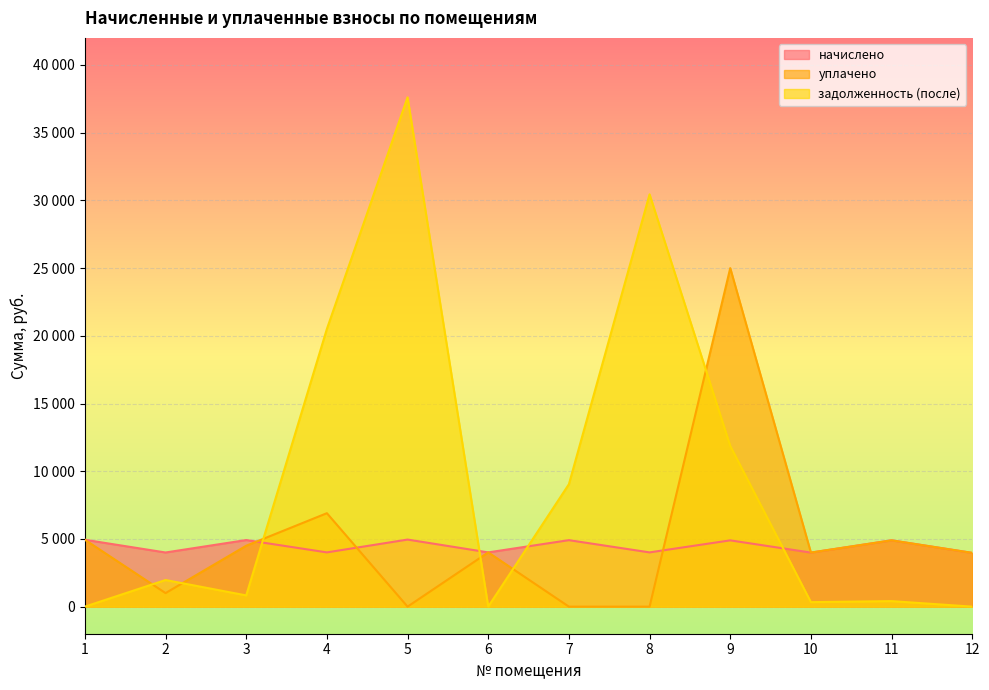

At which label does начислено reach its peak?

5